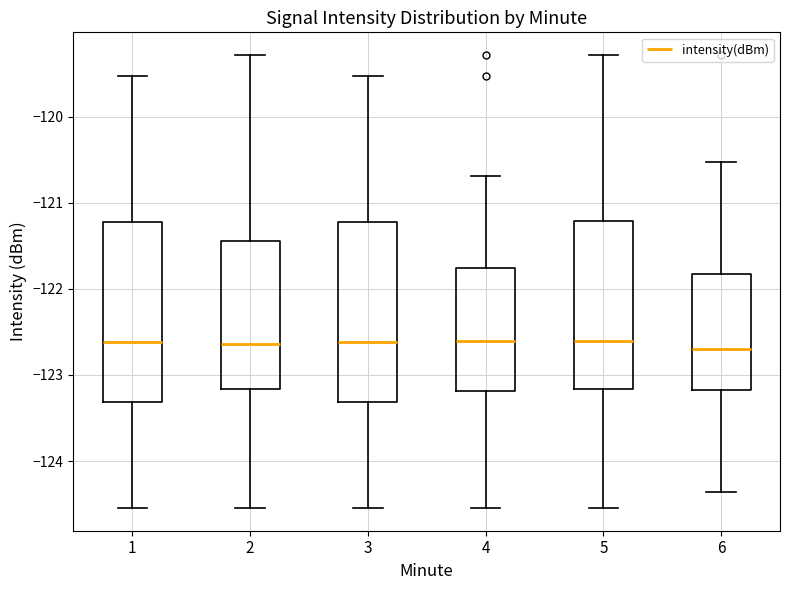

Reading left to right, transcribe this box plot: for each box, give where its median line is, the range the box spans, and where its two whiskers end, as read against the y-axis. The values are not printed on the chart, so give them approximately, as read against the axis.

1: median -122.6, box -123.3 to -121.2, whiskers -124.5 to -119.5
2: median -122.6, box -123.2 to -121.4, whiskers -124.5 to -119.3
3: median -122.6, box -123.3 to -121.2, whiskers -124.5 to -119.5
4: median -122.6, box -123.2 to -121.8, whiskers -124.5 to -120.7
5: median -122.6, box -123.2 to -121.2, whiskers -124.5 to -119.3
6: median -122.7, box -123.2 to -121.8, whiskers -124.4 to -120.5